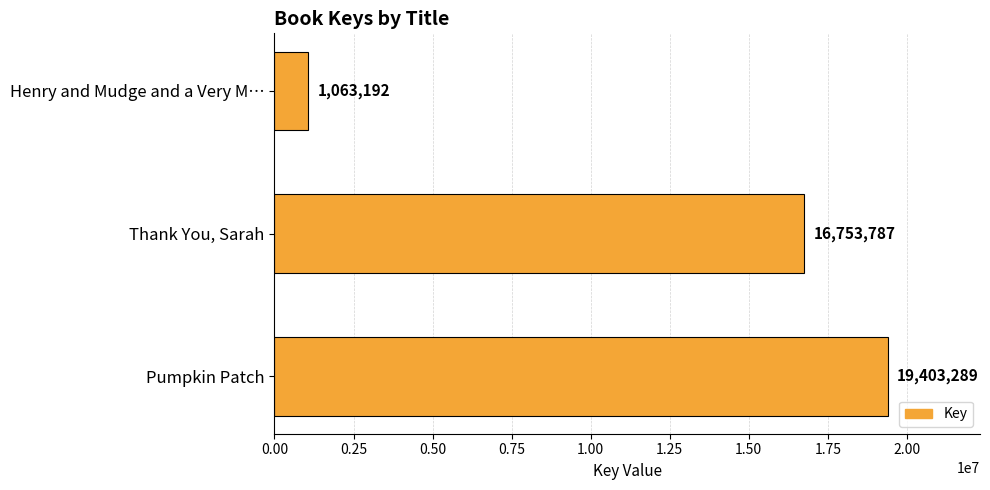

Rank the categories by value from highest to lowest.

Pumpkin Patch, Thank You, Sarah, Henry and Mudge and a Very M…